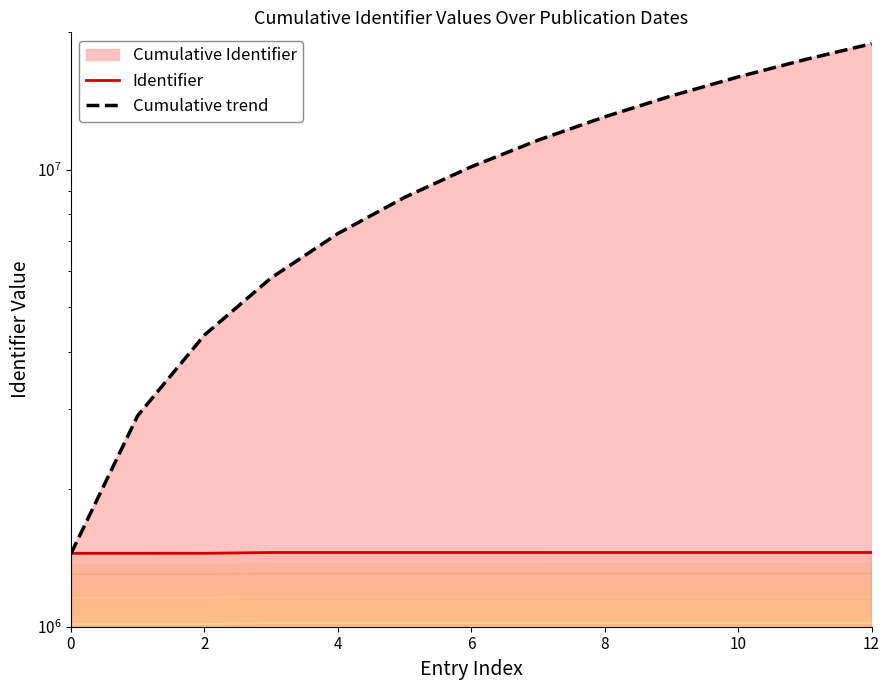

Between 6 and 10, which series saw the biggest shift?

Cumulative trend